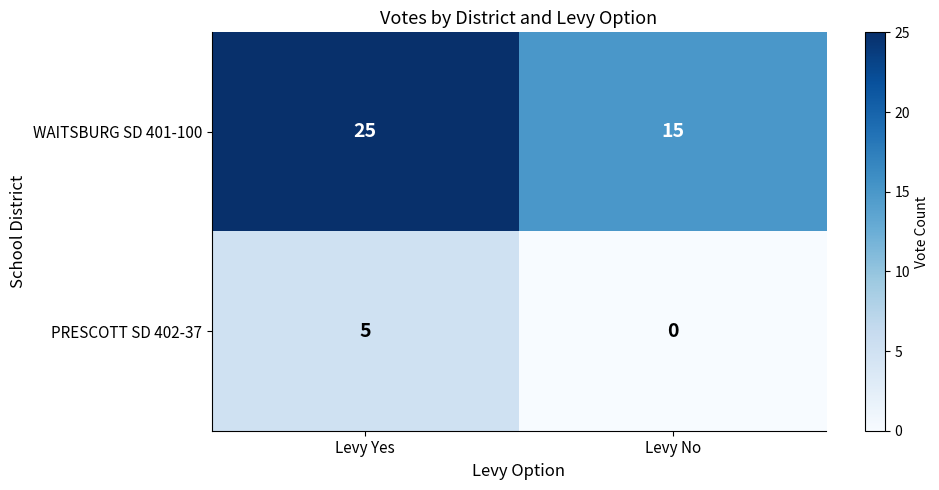

What is the total value across all series at Levy No?

15